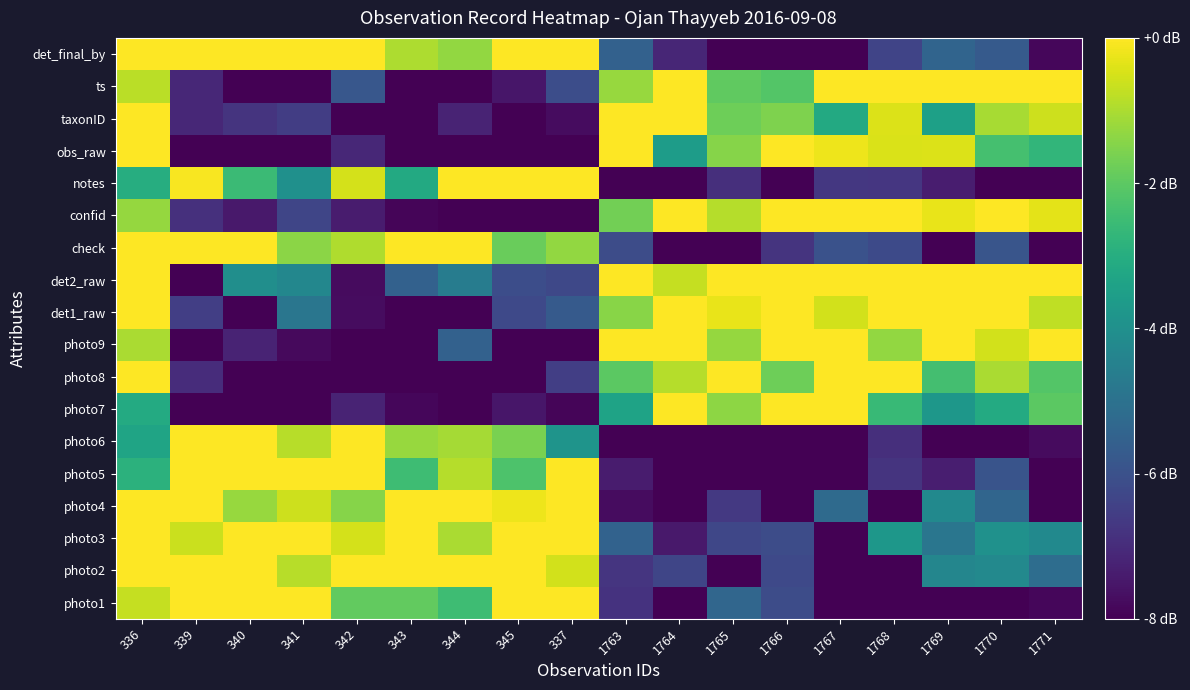

Rank the series at 344 from highest to lowest value.

photo2, photo4, check, notes, photo5, photo3, photo6, det_final_by, photo1, det2_raw, photo9, taxonID, photo7, photo8, det1_raw, confid, obs_raw, ts